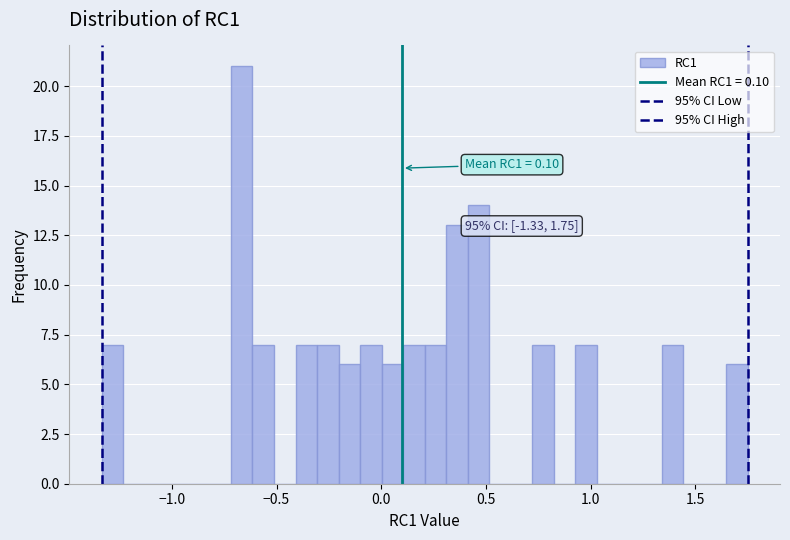

Around what value on the x-axis is the tallest bar? Give the approximate position of its centre, as read against the axis.

-0.65